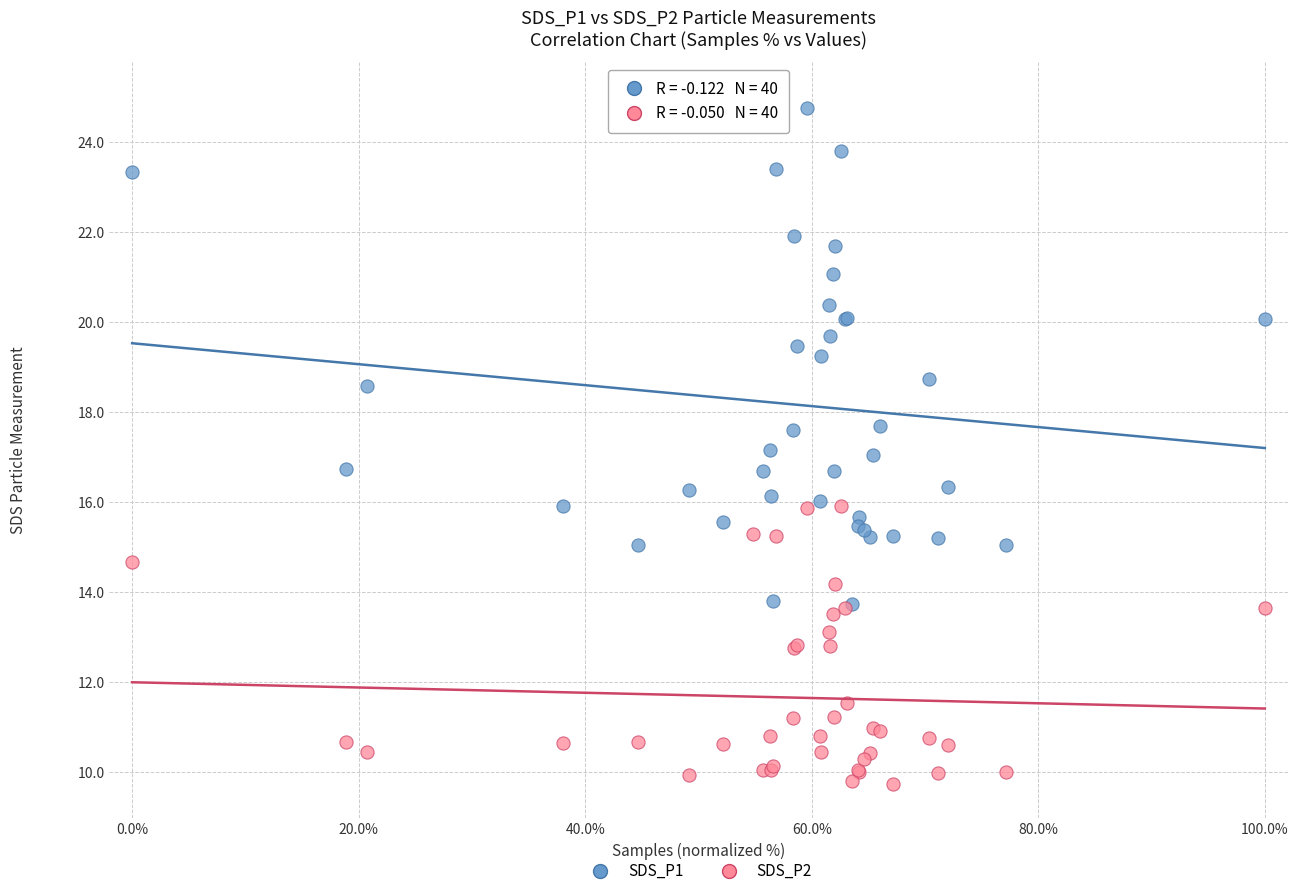

Which series reaches the maximum Y coordinate?

SDS_P1